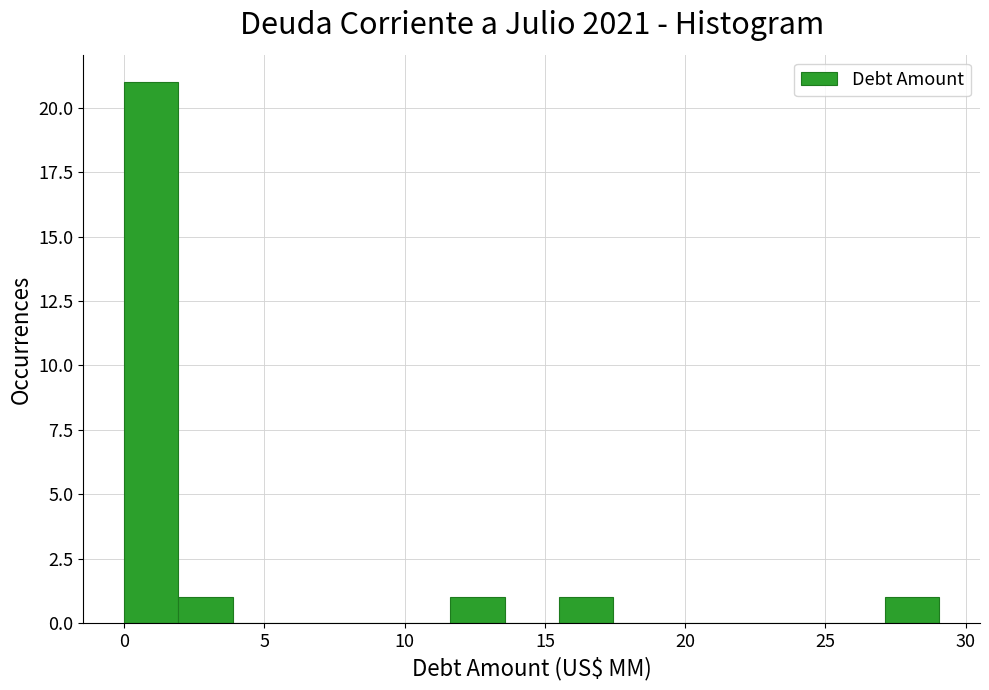

Read against the x-axis, roughly where is the centre of the tallest bar?

1.0